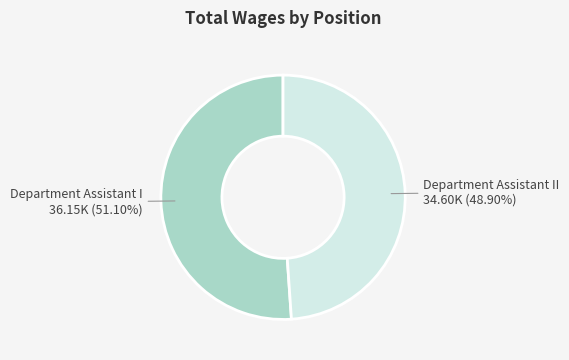

Is there a majority slice in this chart?

Yes